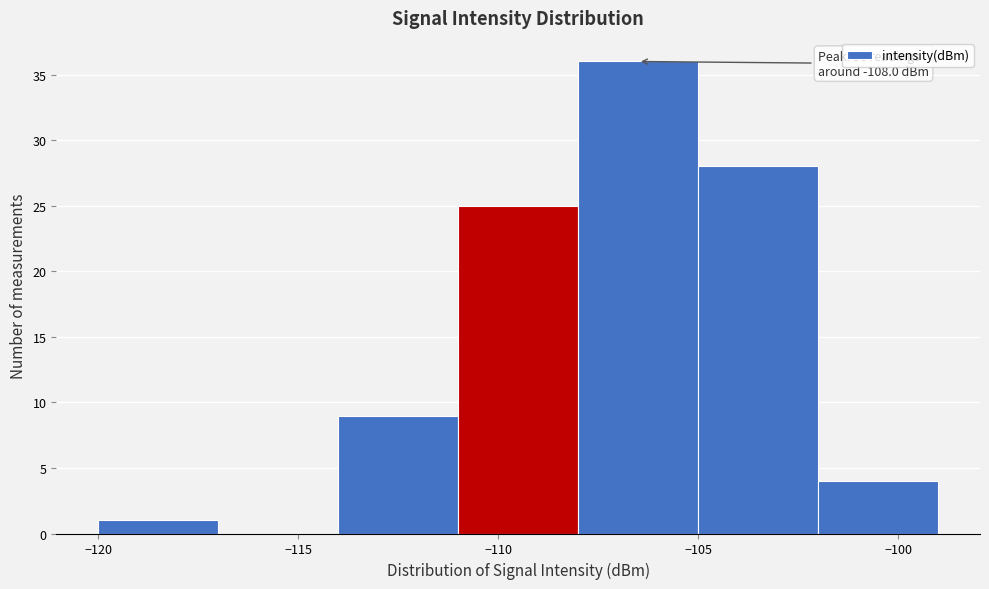

Which range on the x-axis has the tallest bar?

-108 to -105